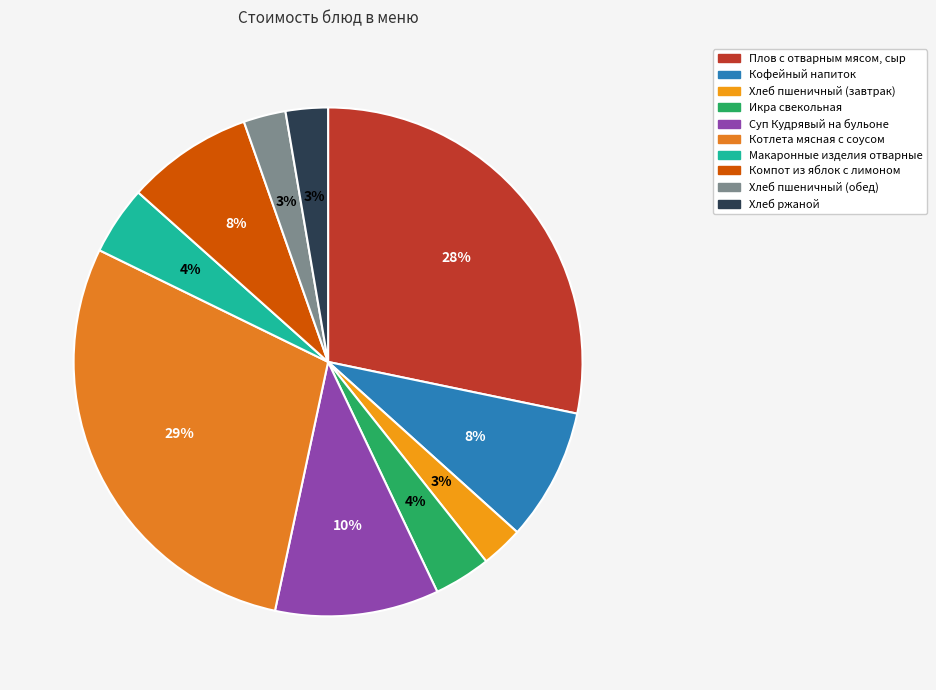

How many slices are in this pie chart?

10